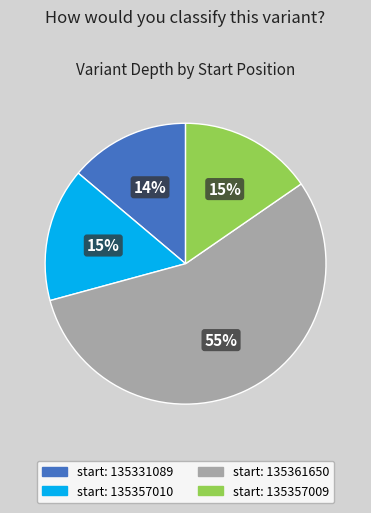

Which category has the biggest portion of the pie?

start: 135361650